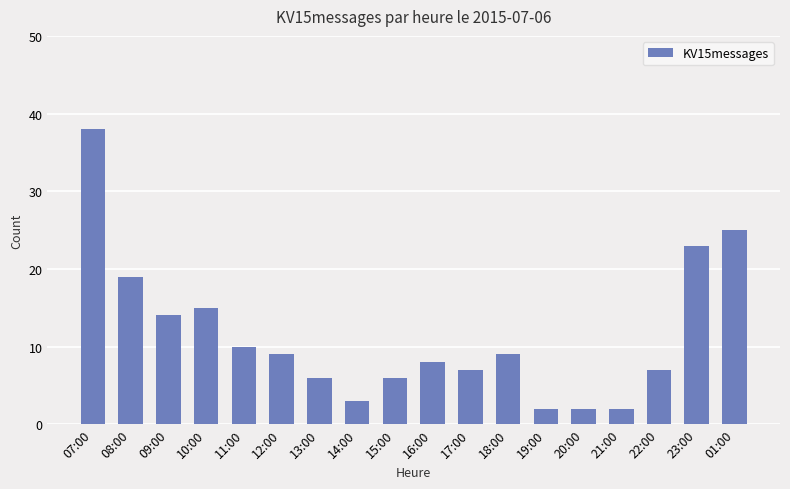

What is the difference between the values at 13:00 and 14:00?

3